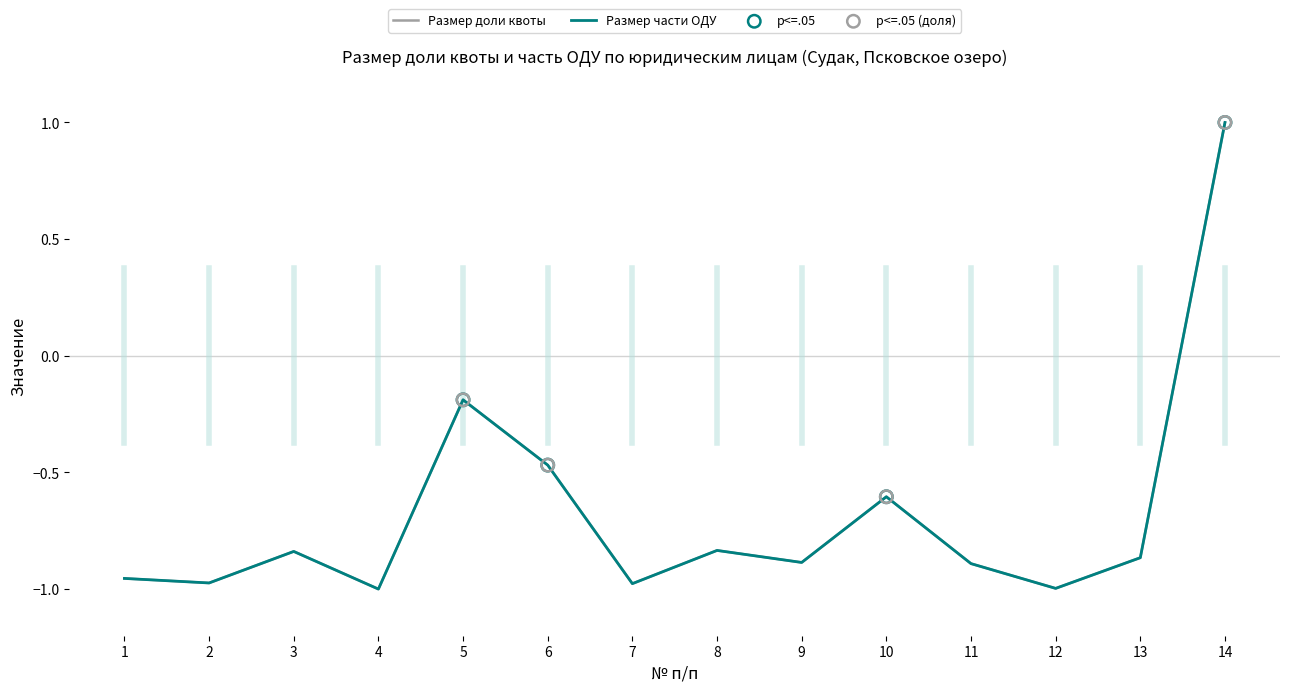

At which category is the sum across all series the highest?

14